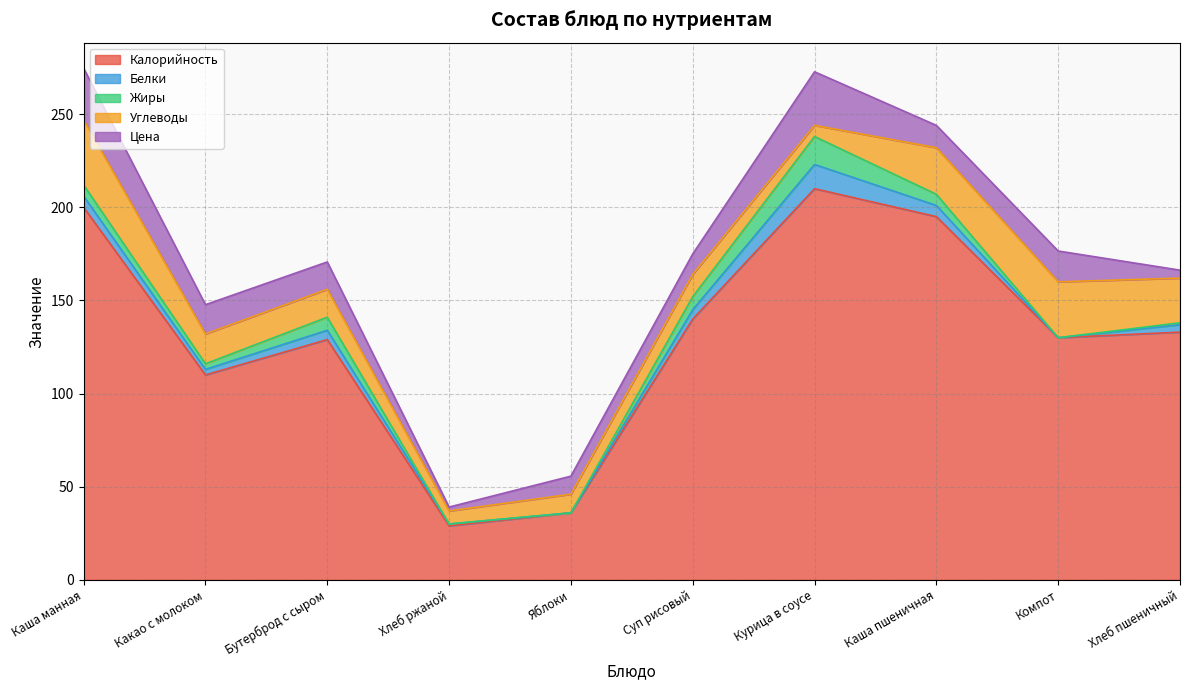

True or false: Калорийность and Цена intersect in this chart.

False